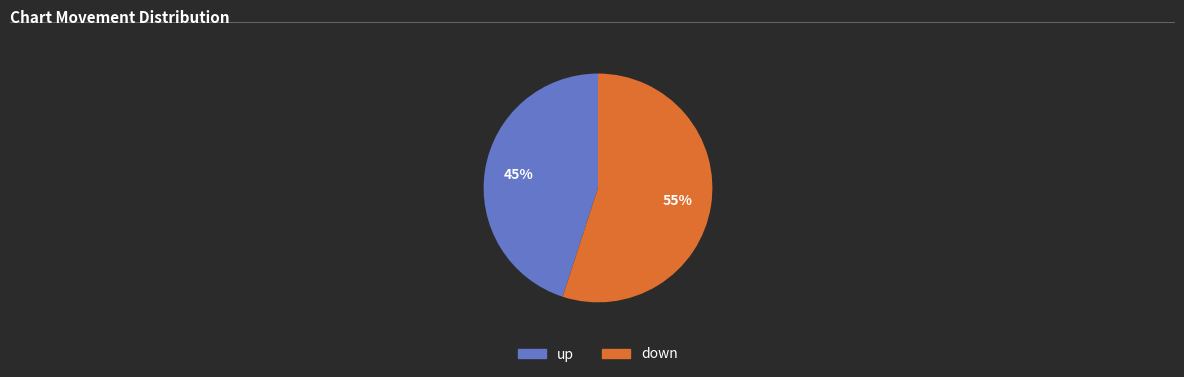

To the nearest percent, what portion does up represent?

45%